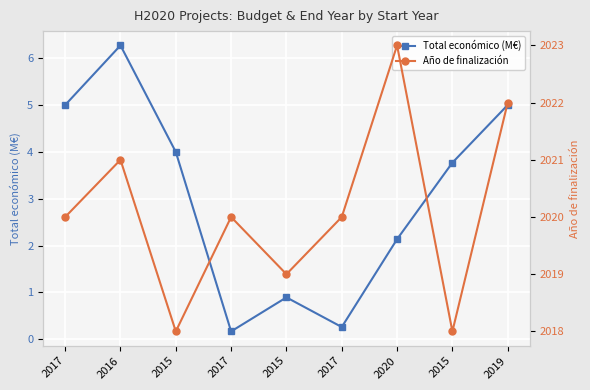

True or false: Año de finalización and Total económico (M€) intersect in this chart.

False